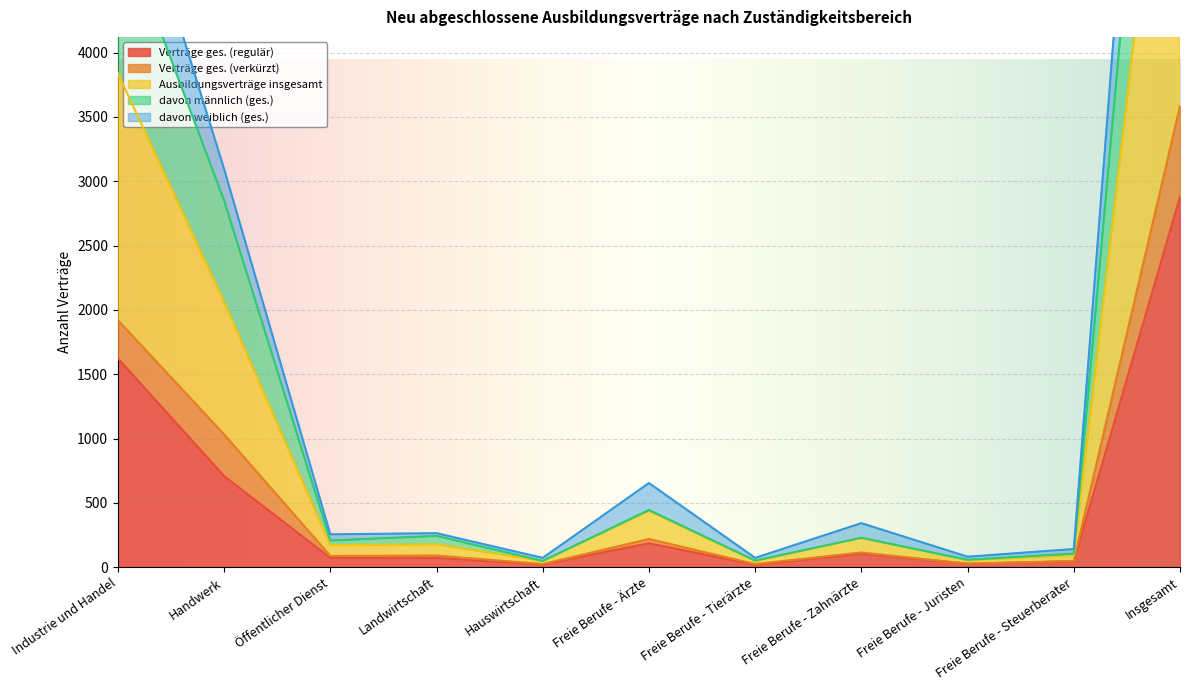

What is the difference between the second highest and second lowest values in the Ausbildungsverträge insgesamt series?

3792